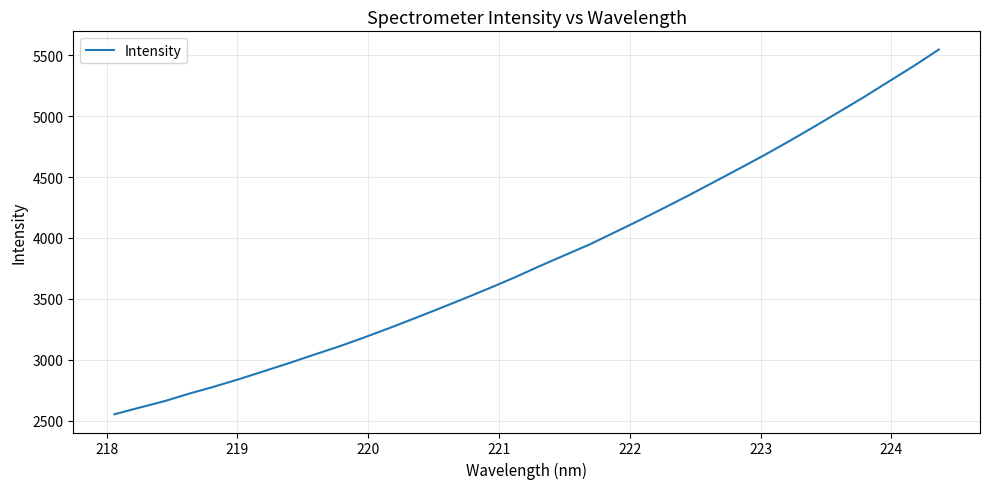

What is the minimum value shown in the chart?

2552.4